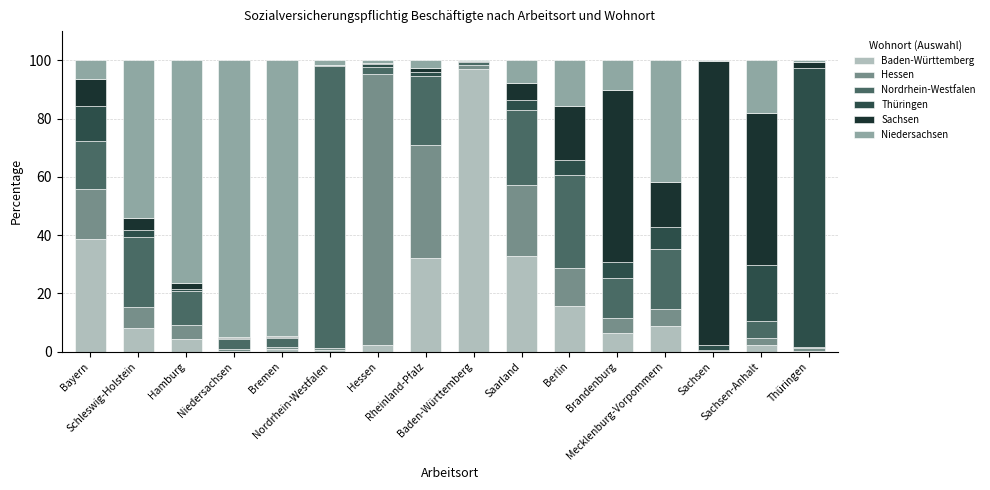

How many distinct data groups are displayed?

6